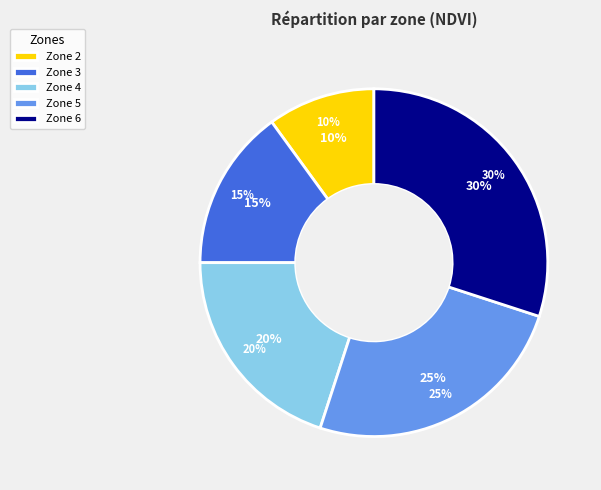

How many slices are in this pie chart?

5